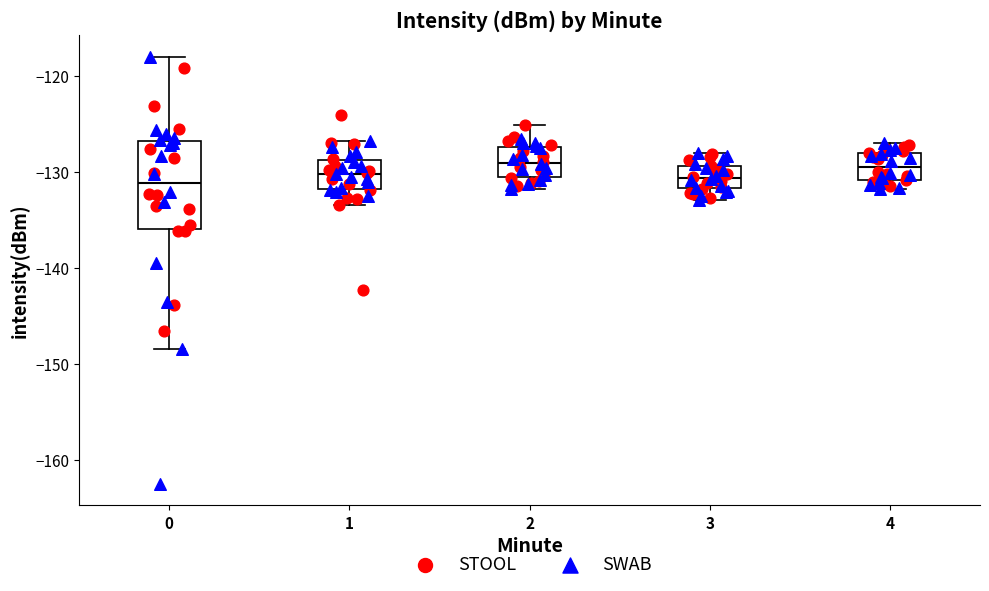

Reading left to right, transcribe this box plot: for each box, give where its median line is, the range the box spans, and where its two whiskers end, as read against the y-axis. The values are not printed on the chart, so give them approximately, as read against the axis.

0: median -131, box -136 to -127, whiskers -148 to -118
1: median -130, box -132 to -129, whiskers -133 to -127
2: median -129, box -131 to -127, whiskers -132 to -125
3: median -131, box -132 to -129, whiskers -133 to -128
4: median -129, box -131 to -128, whiskers -132 to -127